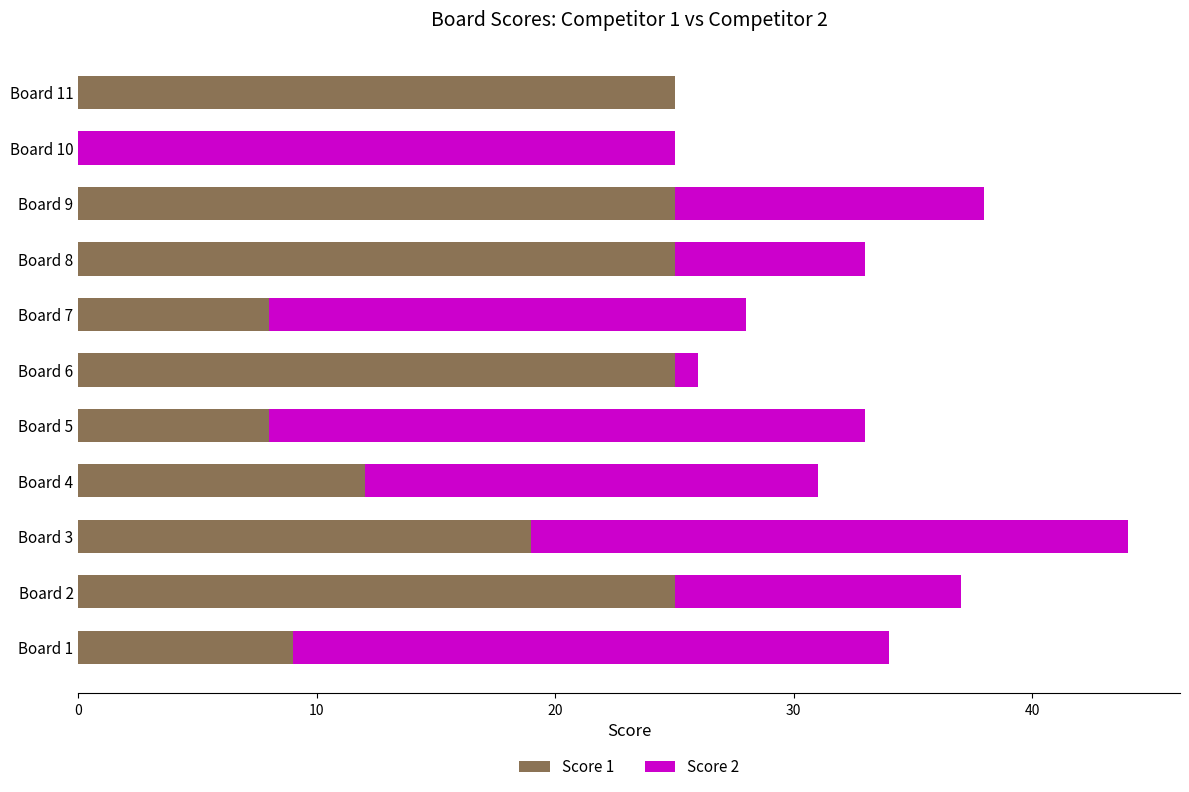

At which category is the sum across all series the highest?

Board 3